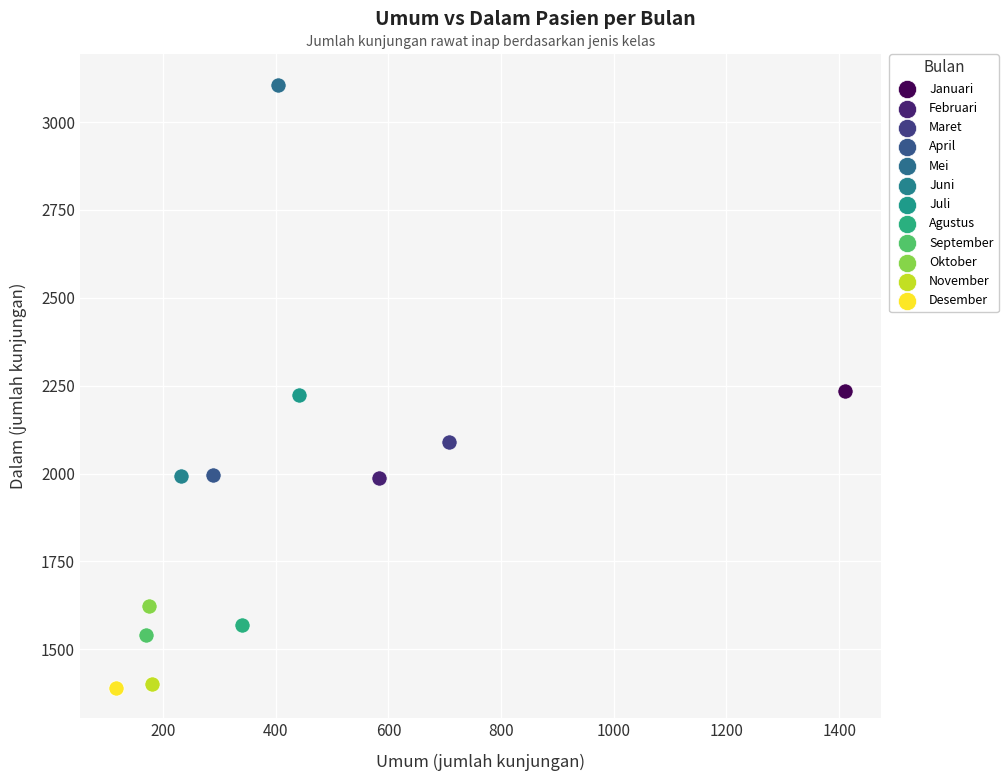

What are all the series names shown in the legend?

Januari, Februari, Maret, April, Mei, Juni, Juli, Agustus, September, Oktober, November, Desember